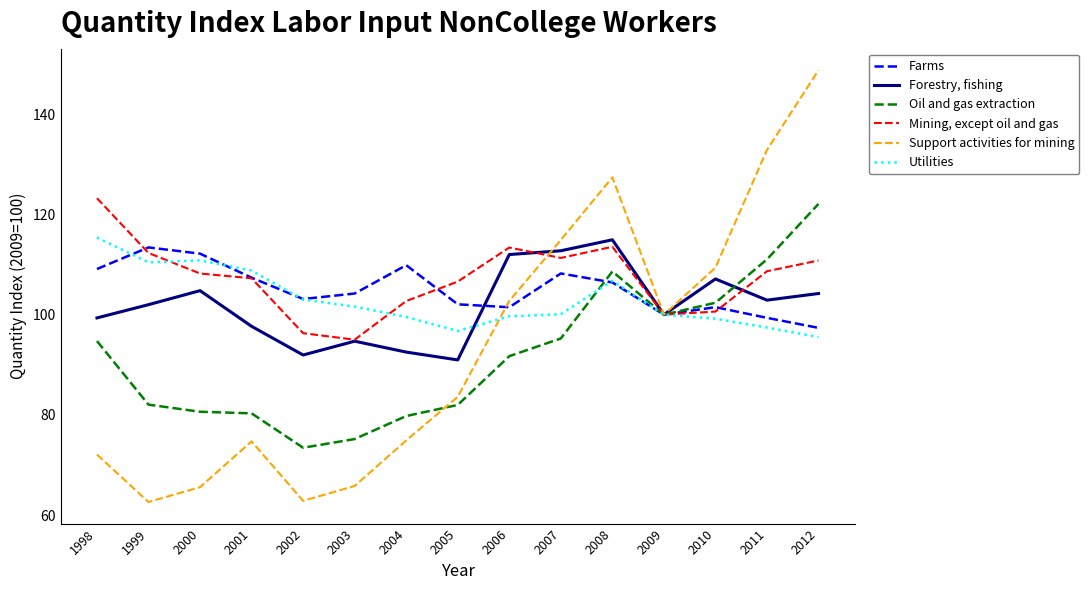

At which label does Oil and gas extraction reach its peak?

2012